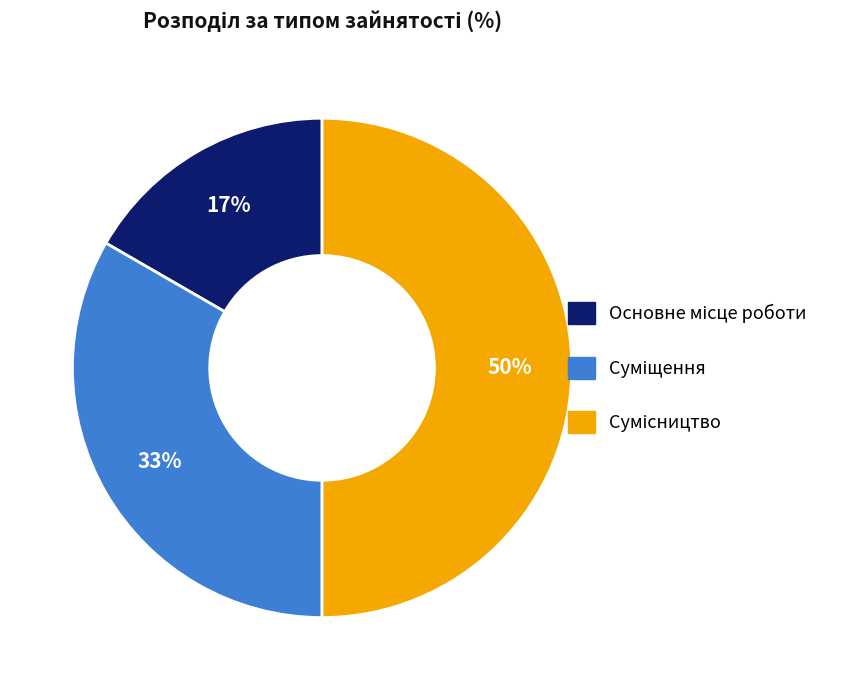

To the nearest percent, what is the average slice percentage?

33%